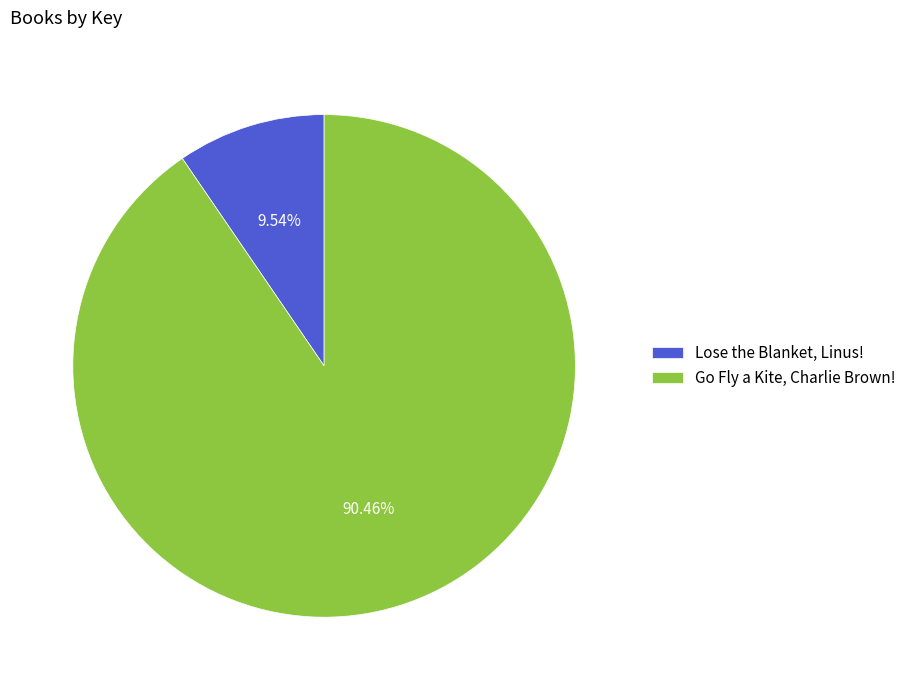

Count the number of slices in the pie.

2